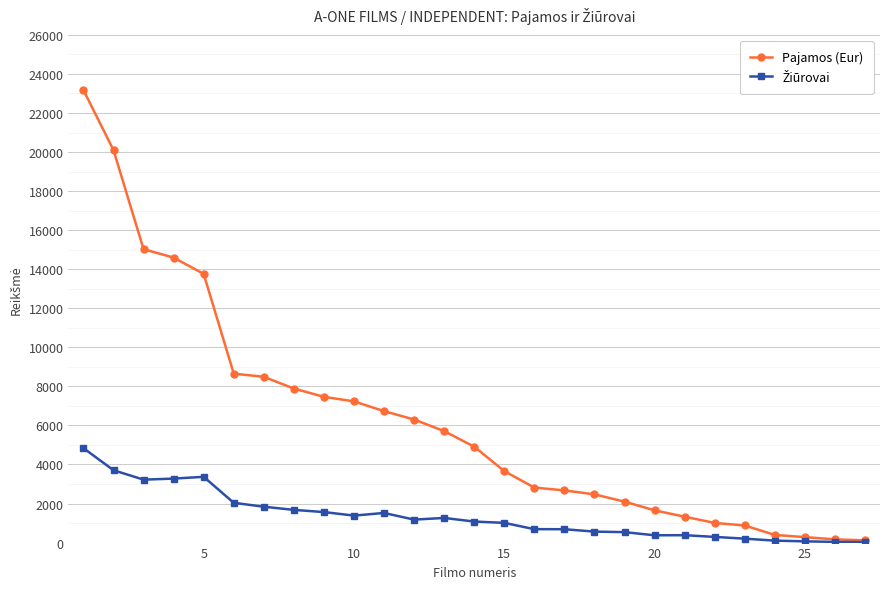

Which series has the largest range (max minus min)?

Pajamos (Eur)